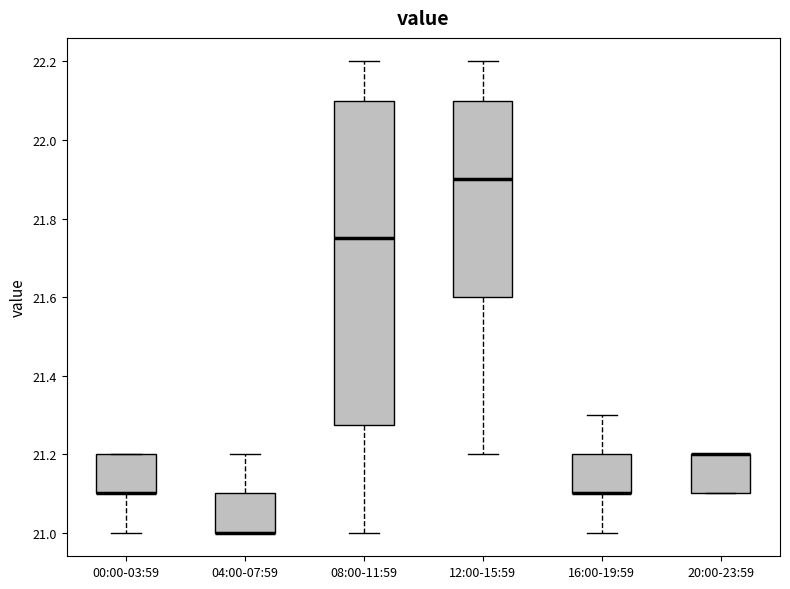

Reading left to right, transcribe this box plot: for each box, give where its median line is, the range the box spans, and where its two whiskers end, as read against the y-axis. The values are not printed on the chart, so give them approximately, as read against the axis.

00:00-03:59: median 21.10 (drawn on the box's lower edge), box 21.10 to 21.20, whiskers 21.00 to 21.20
04:00-07:59: median 21.00 (drawn on the box's lower edge), box 21.00 to 21.10, whiskers 21.00 to 21.20
08:00-11:59: median 21.76, box 21.28 to 22.10, whiskers 21.00 to 22.20
12:00-15:59: median 21.90, box 21.60 to 22.10, whiskers 21.20 to 22.20
16:00-19:59: median 21.10 (drawn on the box's lower edge), box 21.10 to 21.20, whiskers 21.00 to 21.30
20:00-23:59: median 21.20 (drawn on the box's upper edge), box 21.10 to 21.20, whiskers 21.10 to 21.20